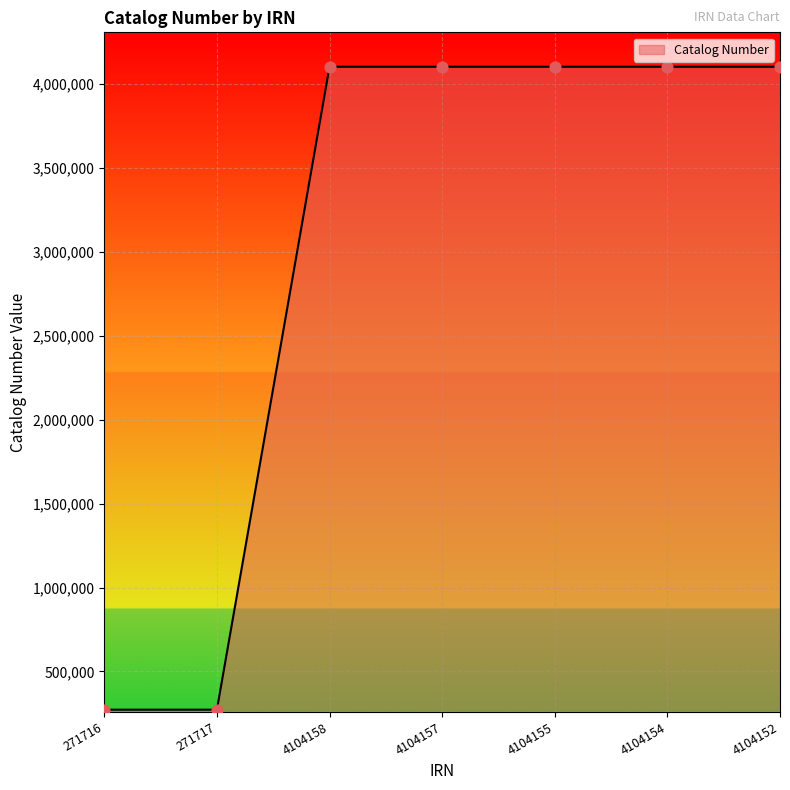

Approximately how many times larger is the value at 4104152 compared to 4104158?

1.0